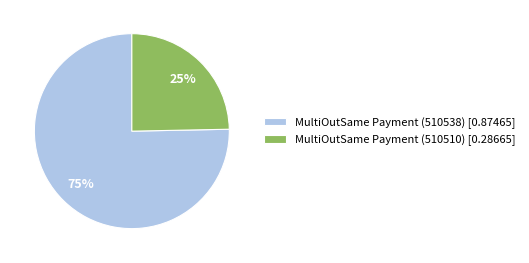

What percentage is the MultiOutSame Payment (510538) slice, to the nearest percent?

75%